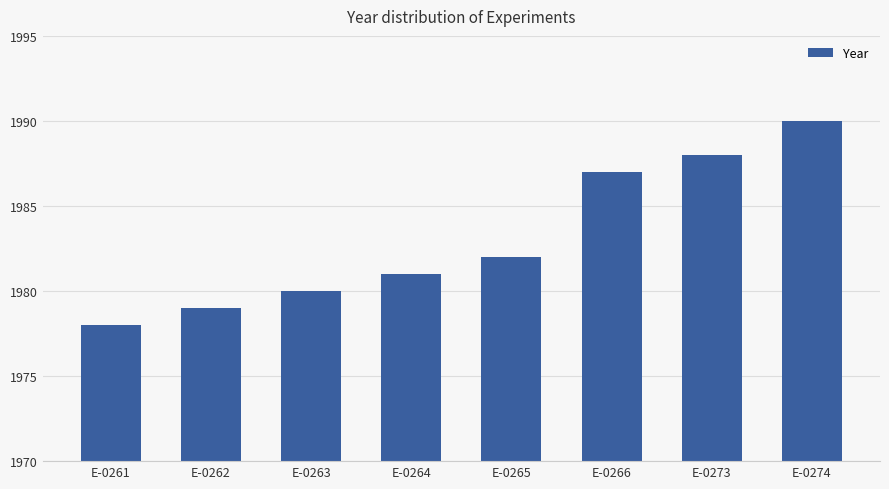

Which category has the highest value across all series?

E-0274